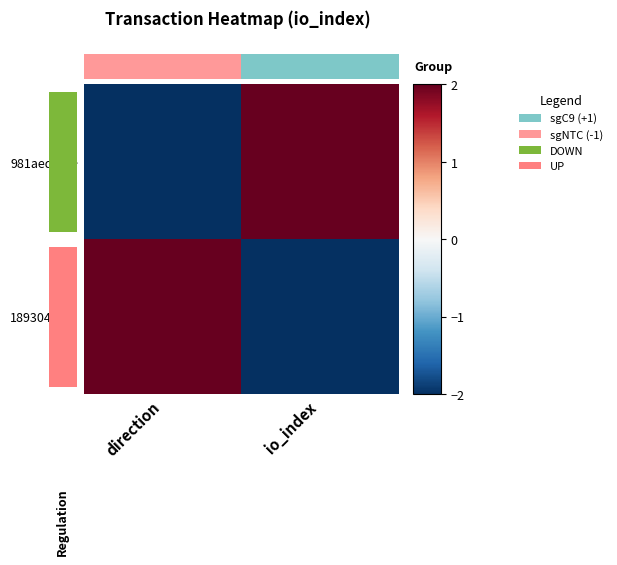

What is the minimum value for 189304ab…?

-2